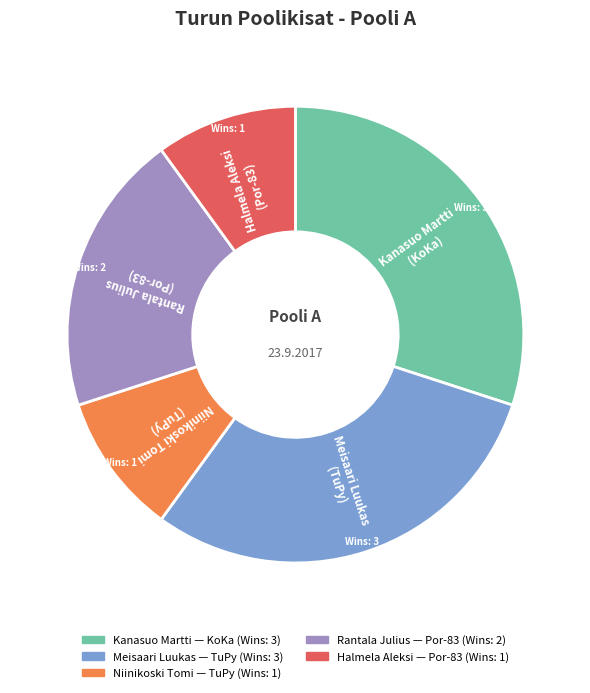

Is there a majority slice in this chart?

No